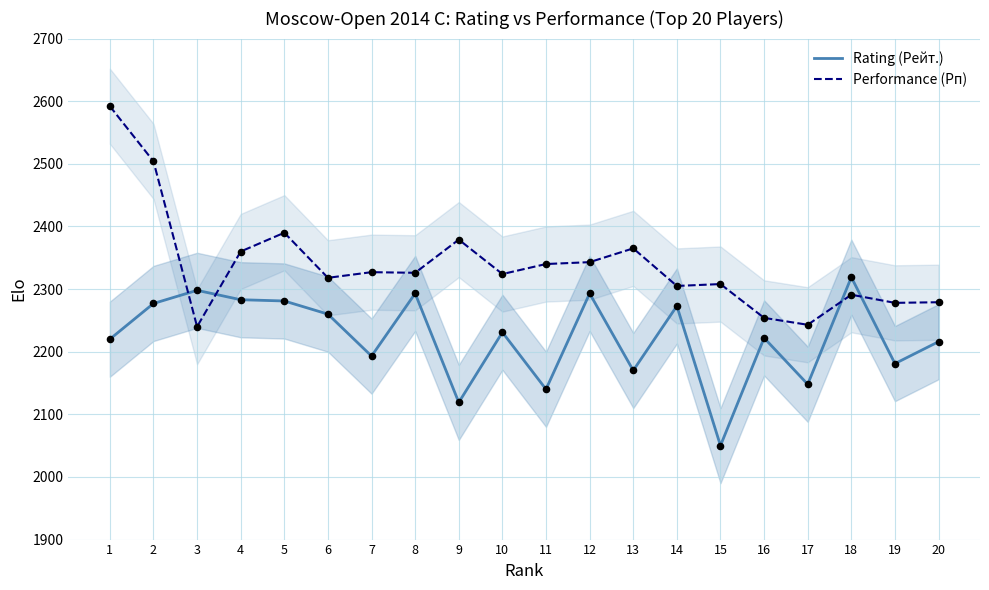

Which series has the widest spread of Y values?

Performance (Рп)